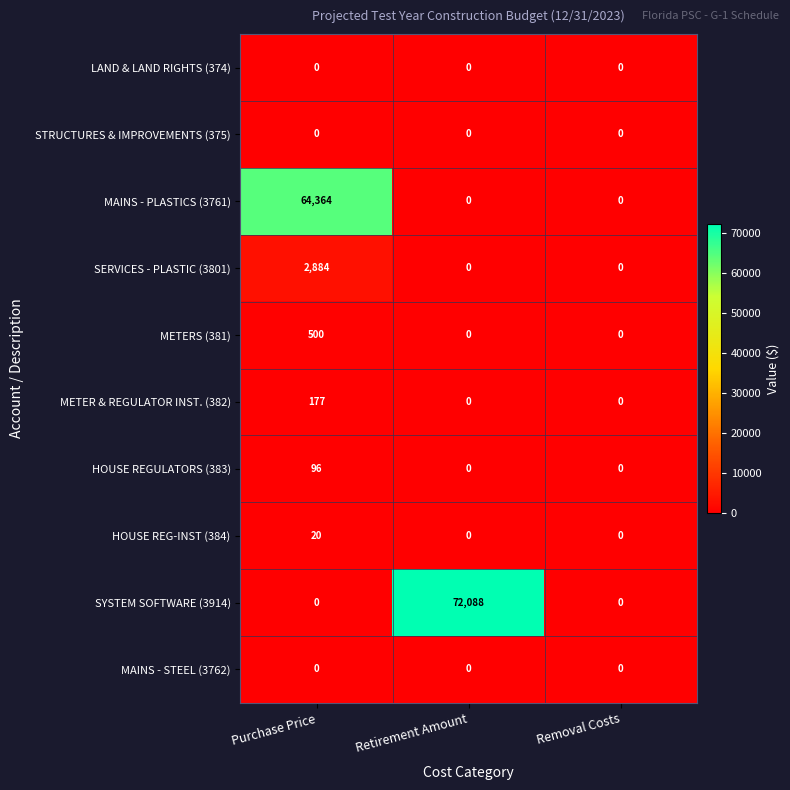

Which series has the largest total across all categories?

SYSTEM SOFTWARE (3914)